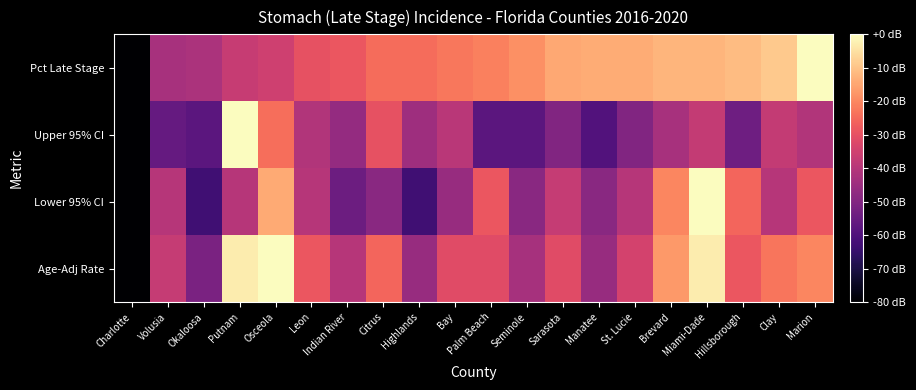

Rank the series by their average value, from lowest to highest.

Upper 95% CI, Lower 95% CI, Age-Adj Rate, Pct Late Stage